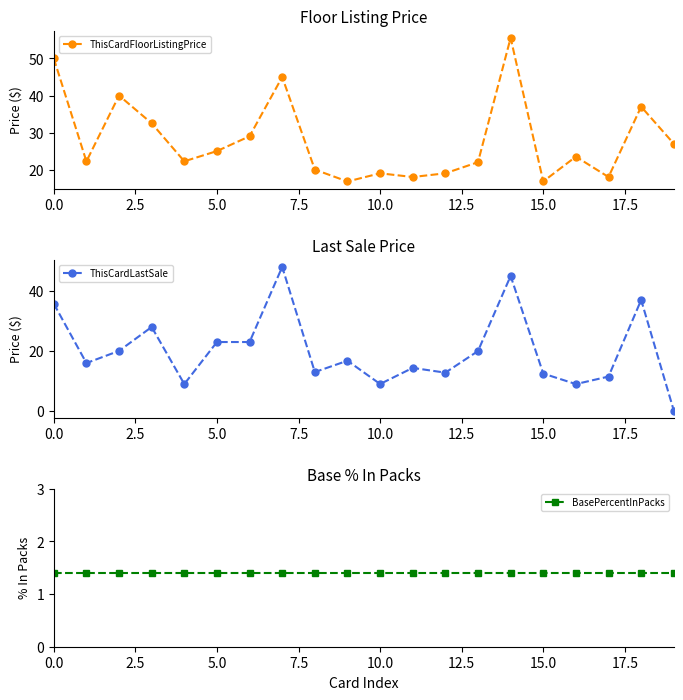

What is the value of the ThisCardLastSale point at the 12th from the left?

14.4